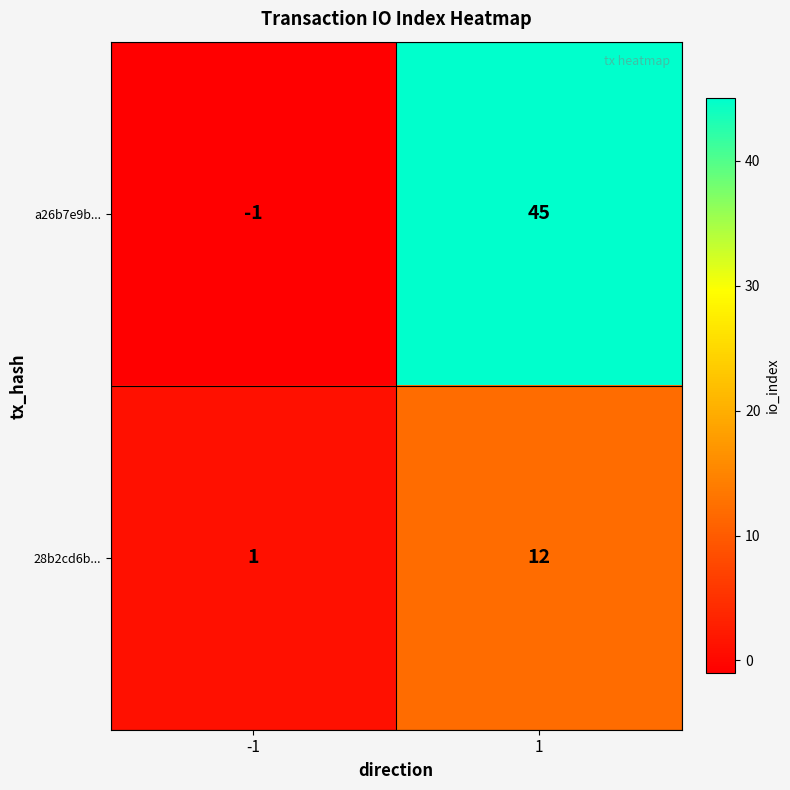

What is the sum of all 28b2cd6b... values?

13